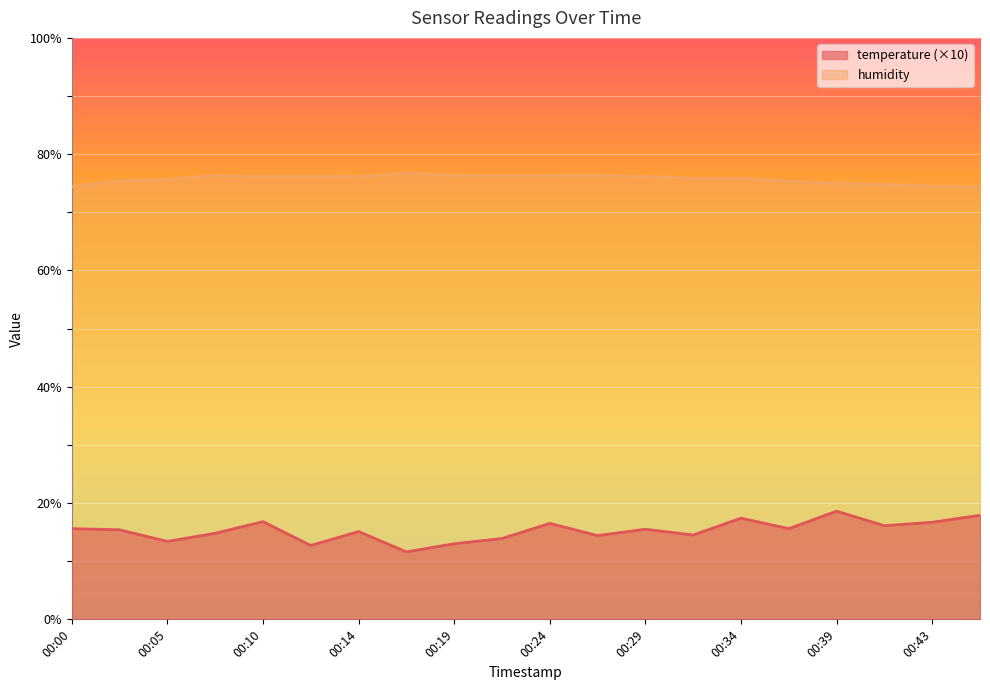

List the labels in order of temperature value, largest first.

00:39, 00:46, 00:34, 00:10, 00:43, 00:24, 00:41, 00:00, 00:36, 00:29, 00:02, 00:14, 00:07, 00:31, 00:26, 00:22, 00:05, 00:19, 00:12, 00:17